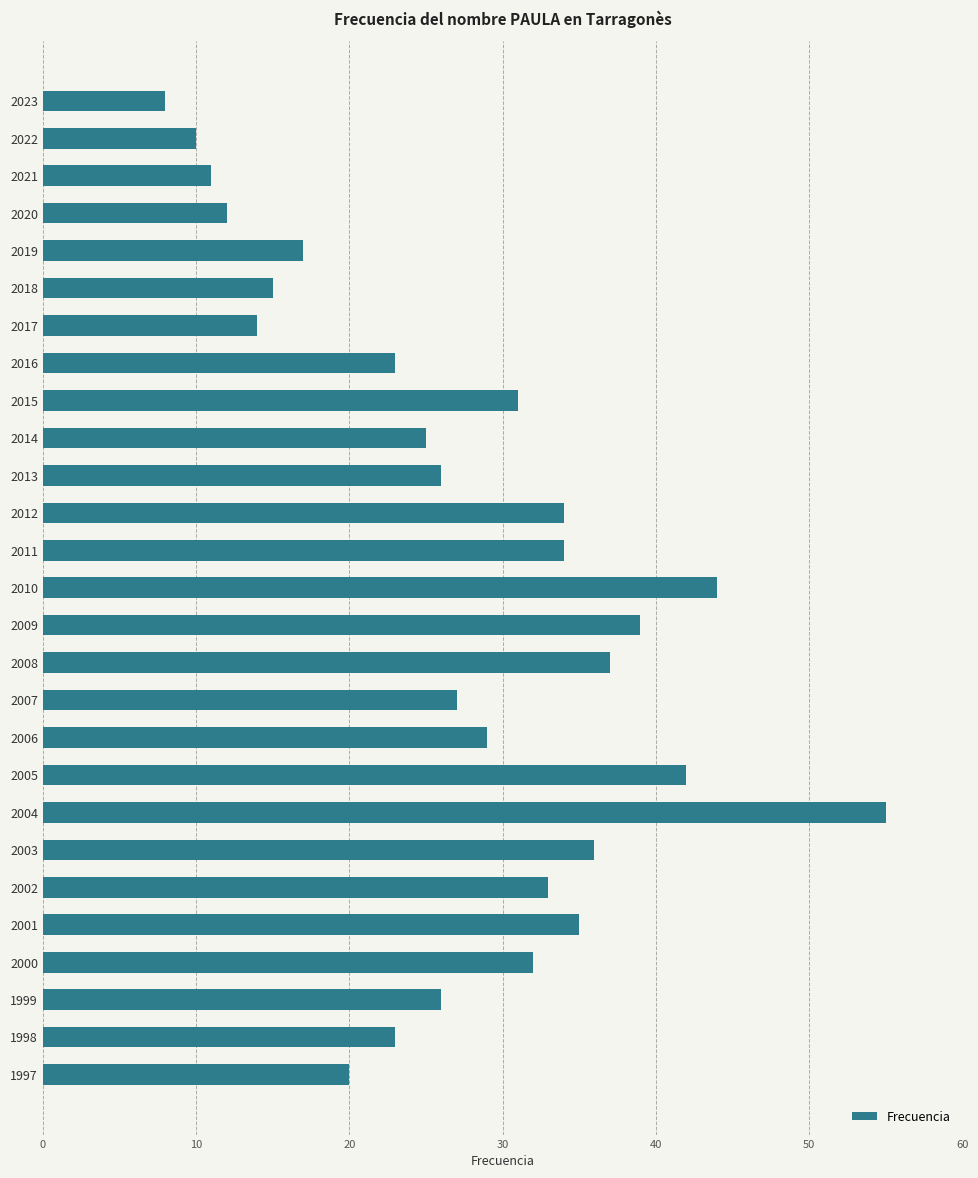

What is the change in value from 2016 to 2008?

+14